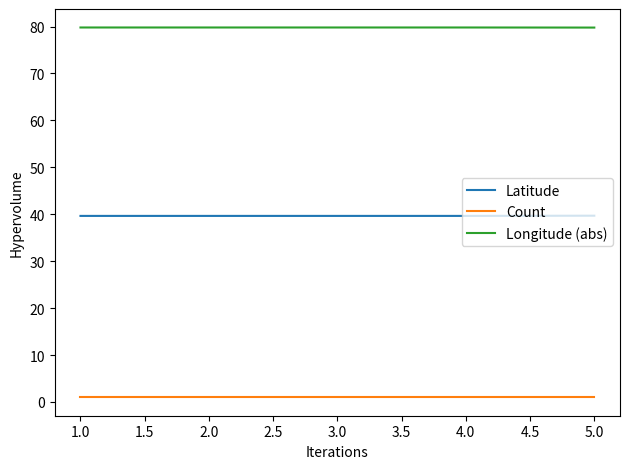

True or false: Latitude and Count cross at least once.

False